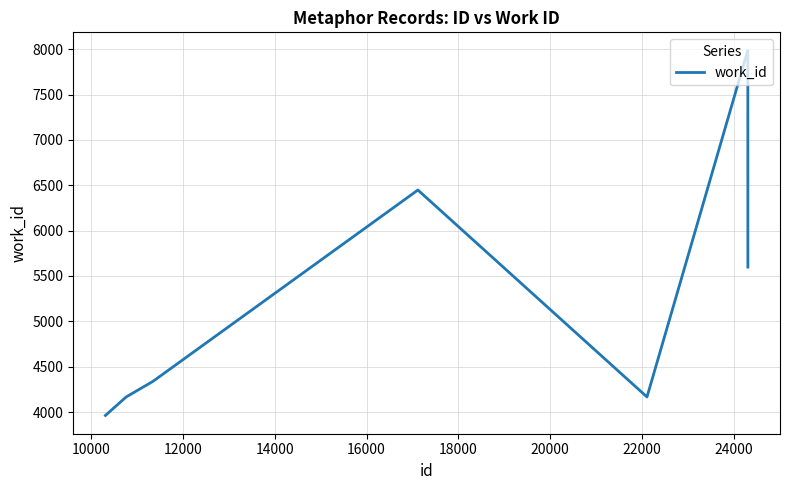

What is the minimum value shown in the chart?

3963